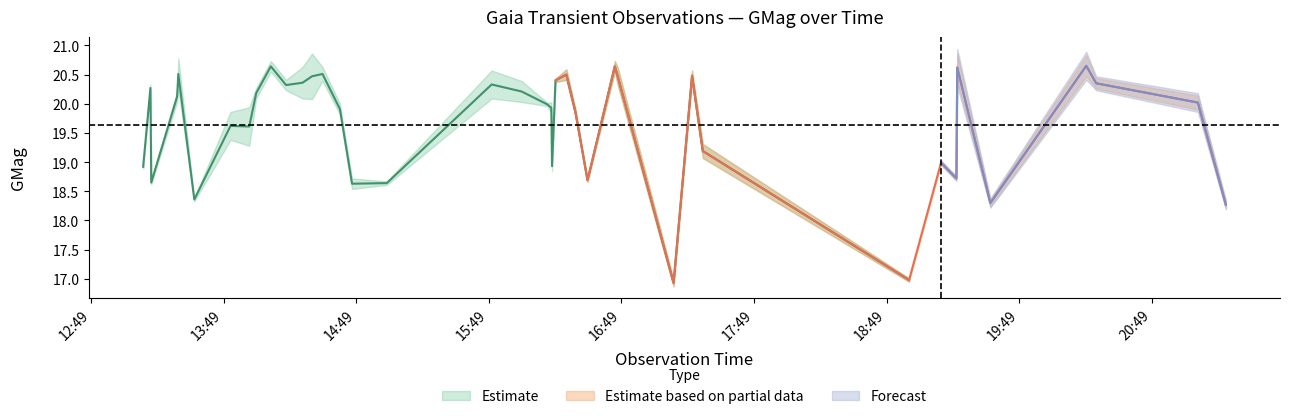

What is the sum of all GMagErr values?

1.5